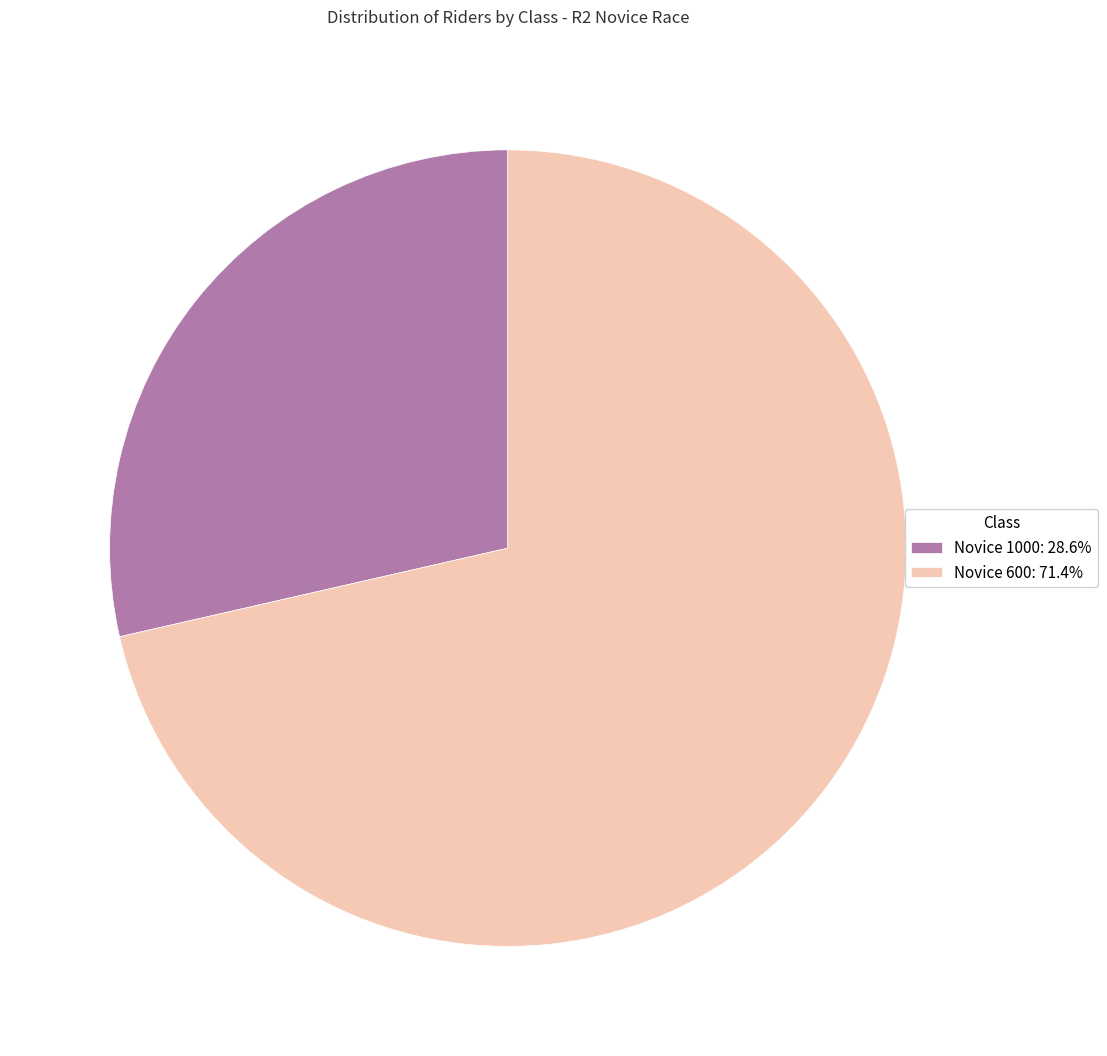

Which has a higher value, Novice 600 or Novice 1000?

Novice 600